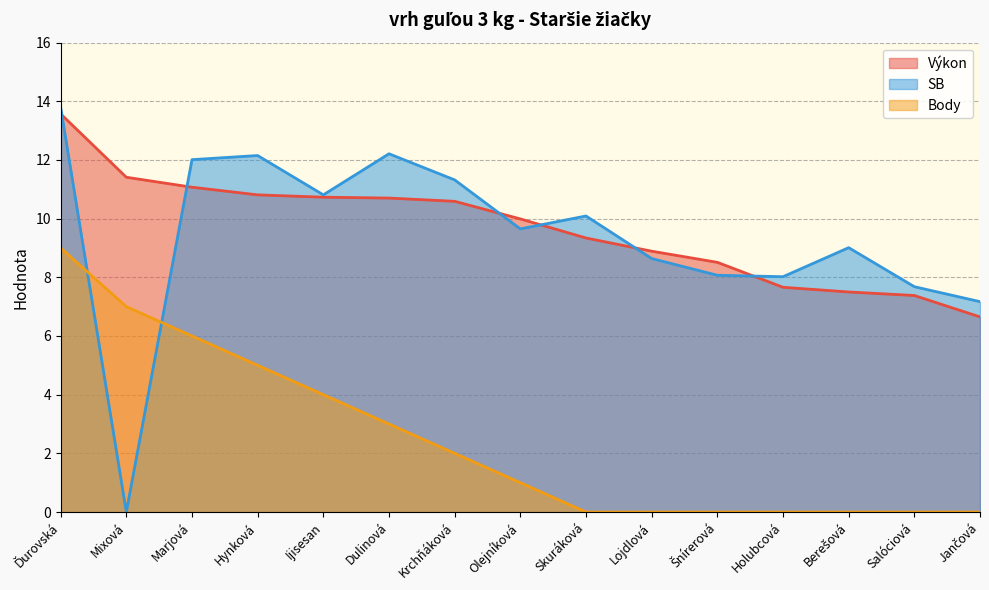

What are all the series names shown in the legend?

Výkon, SB, Body